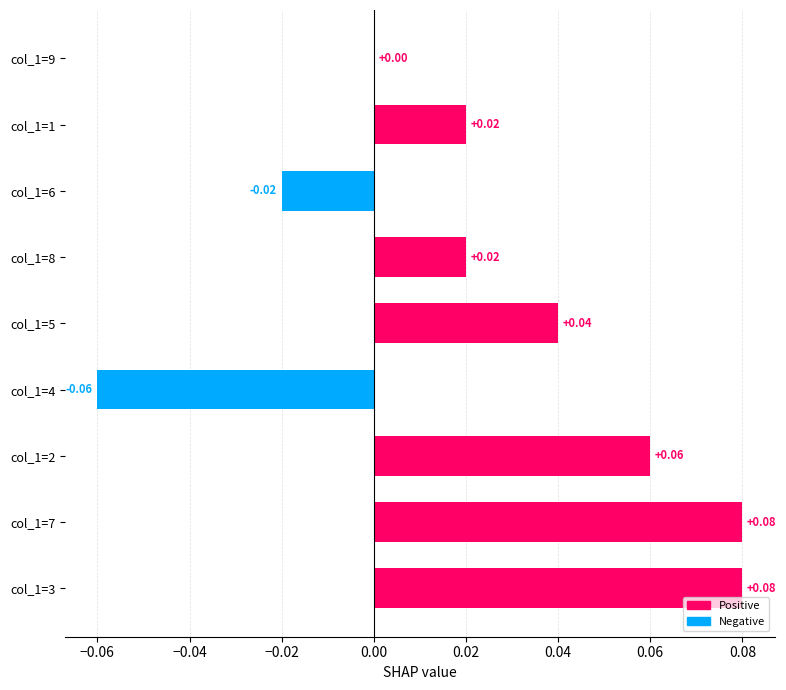

Which has a higher value, col_1=8 or col_1=7?

col_1=7